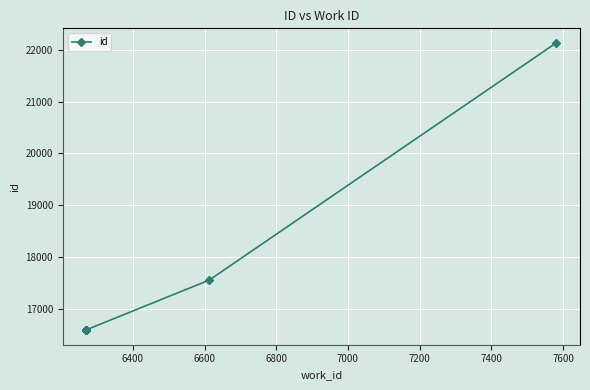

The value at 6600 is 27972. True or false?

False